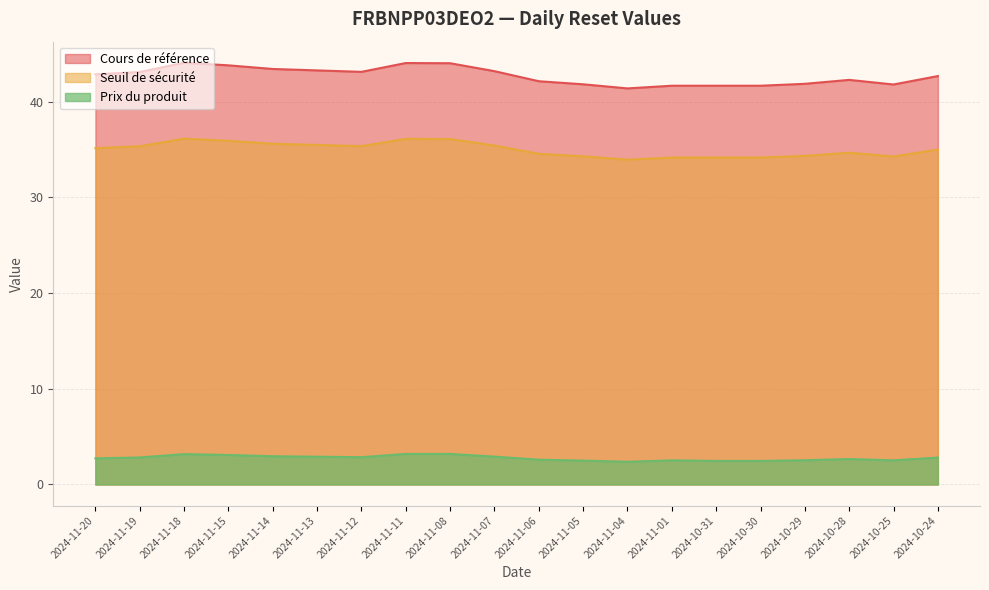

The Cours de référence series shows 43.1 at 2024-11-19. True or false?

True